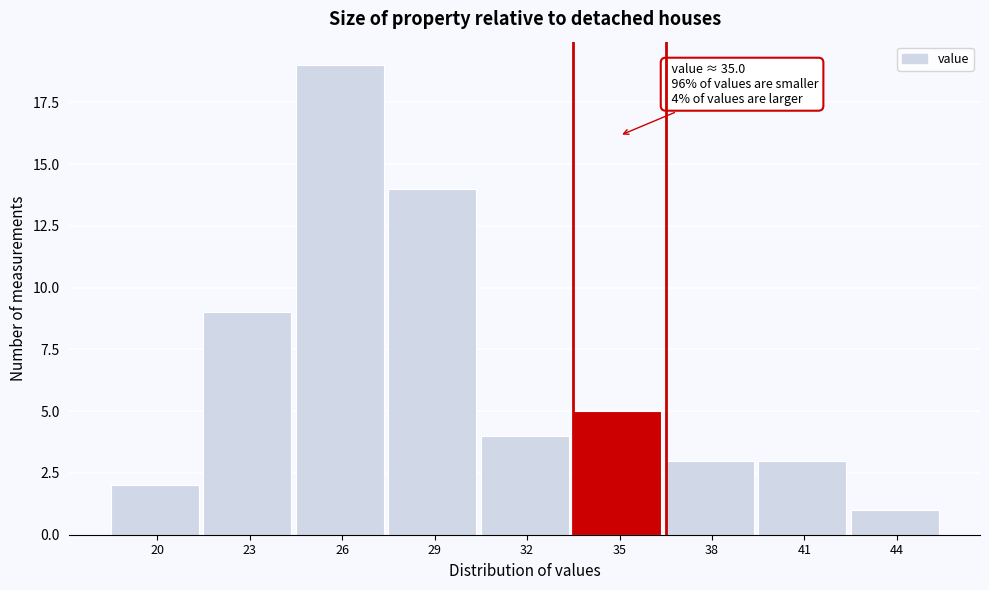

Reading left to right, list all the values displayed in this chart.

2	9	19	14	4	5	3	3	1